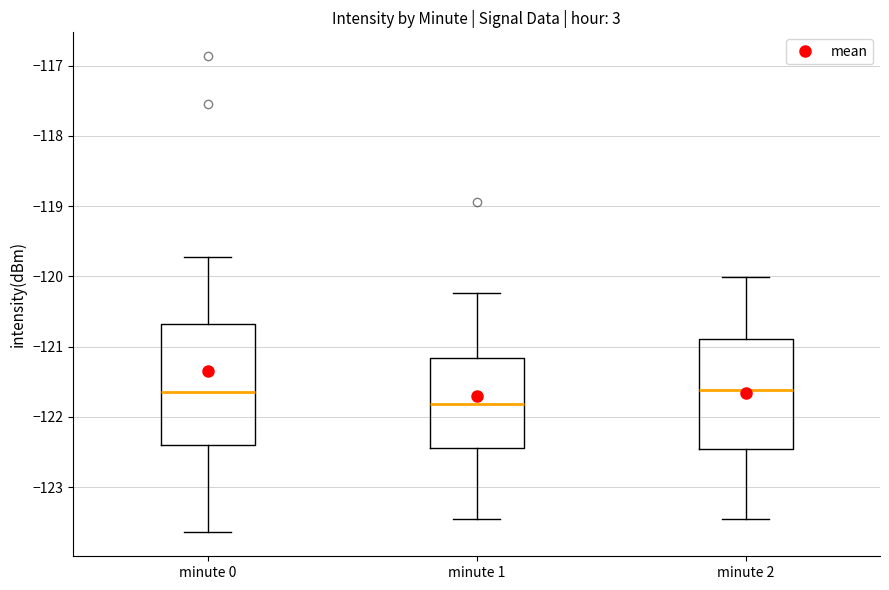

Reading left to right, transcribe this box plot: for each box, give where its median line is, the range the box spans, and where its two whiskers end, as read against the y-axis. The values are not printed on the chart, so give them approximately, as read against the axis.

minute 0: median -121.6, box -122.4 to -120.7, whiskers -123.6 to -119.7
minute 1: median -121.8, box -122.4 to -121.2, whiskers -123.5 to -120.2
minute 2: median -121.6, box -122.5 to -120.9, whiskers -123.5 to -120.0